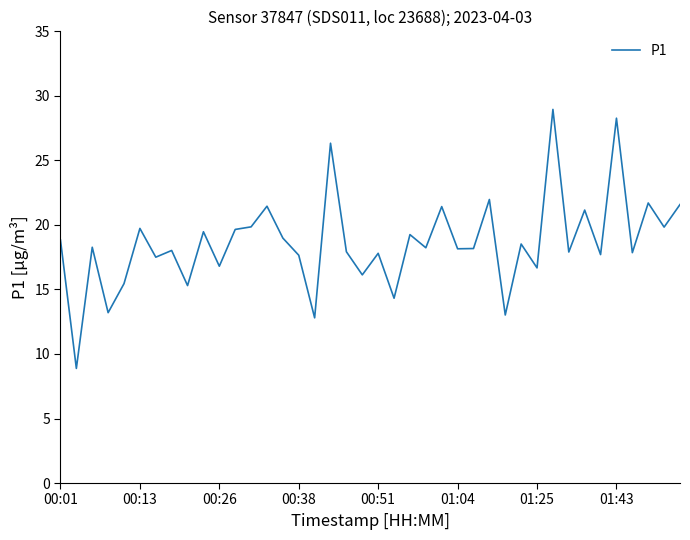

True or false: the data shows 30.9 at 00:01.

False